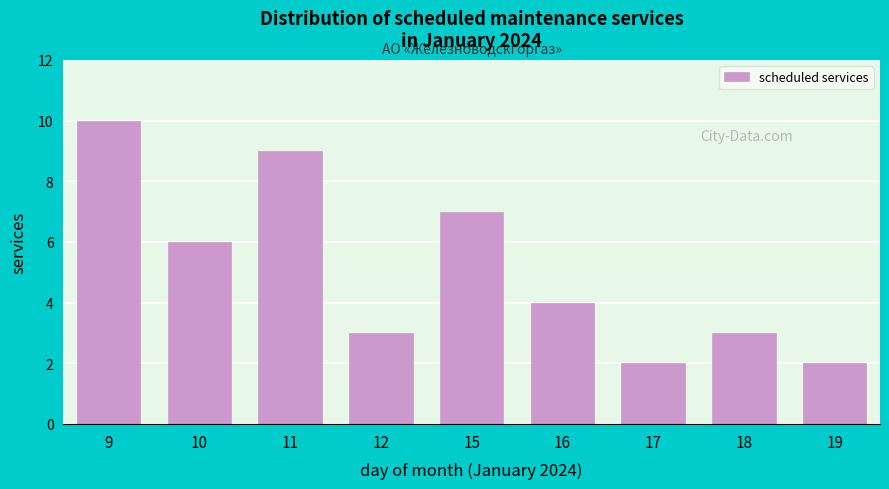

Reading left to right, list all the values displayed in this chart.

10	6	9	3	7	4	2	3	2